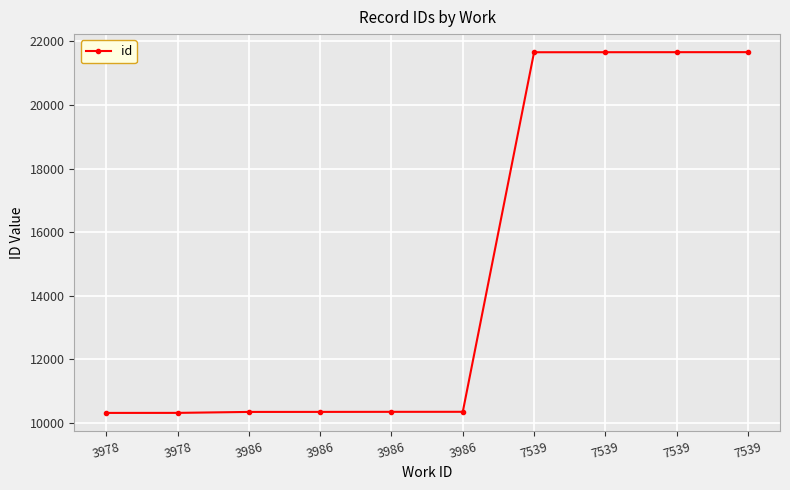

How many categories are shown in the chart?

10